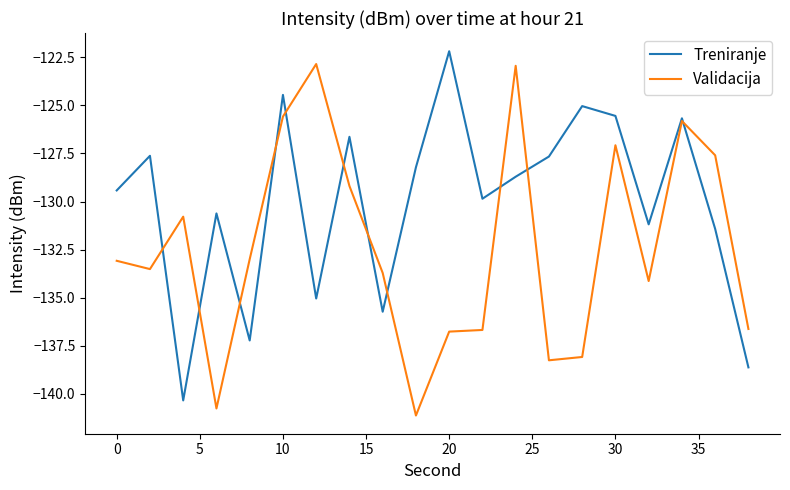

What is the lowest value of the Validacija series?

-141.1